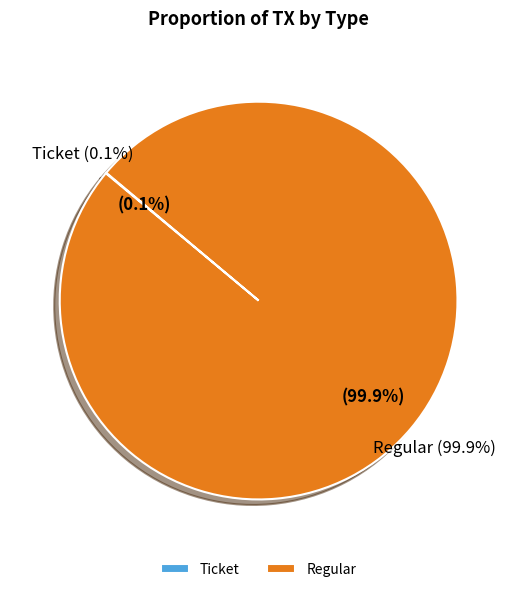

Which slice is the smallest?

Ticket